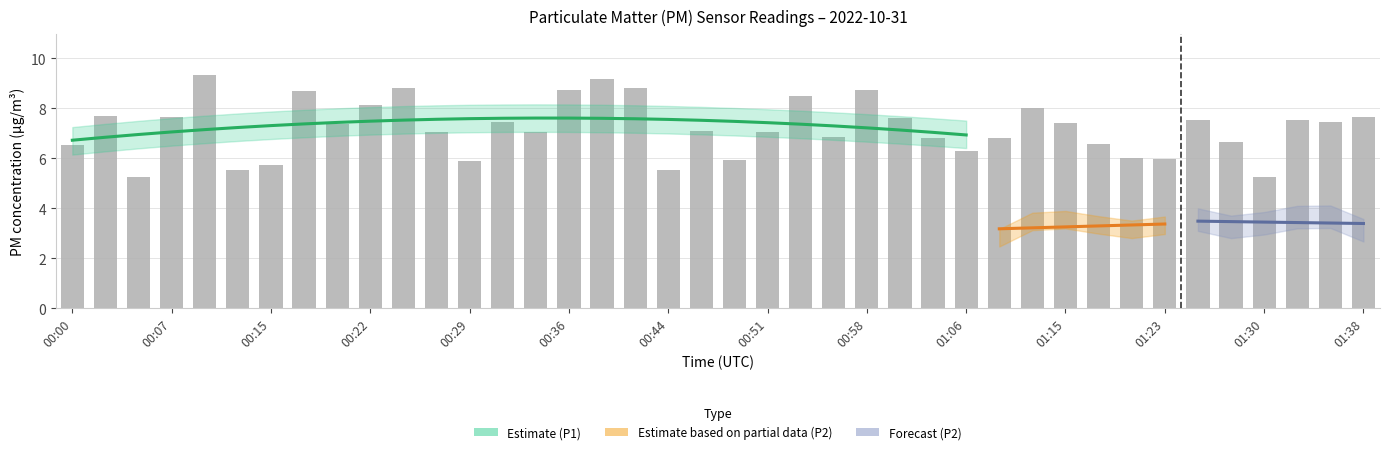

What is the smallest value displayed?

5.2